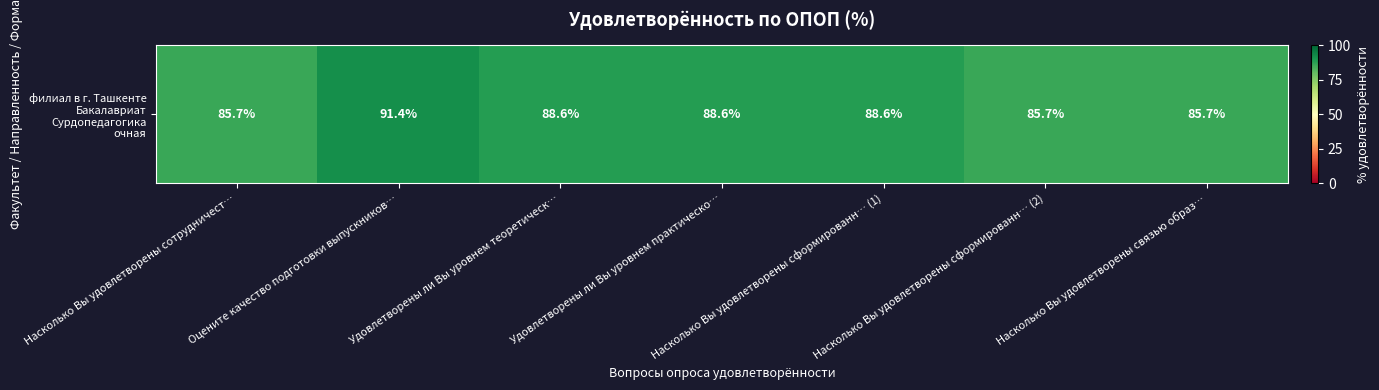

List the labels in order of value, smallest first.

Насколько Вы удовлетворены сотрудничест…, Насколько Вы удовлетворены сформированн… (2), Насколько Вы удовлетворены связью образ…, Удовлетворены ли Вы уровнем теоретическ…, Удовлетворены ли Вы уровнем практическо…, Насколько Вы удовлетворены сформированн… (1), Оцените качество подготовки выпускников…